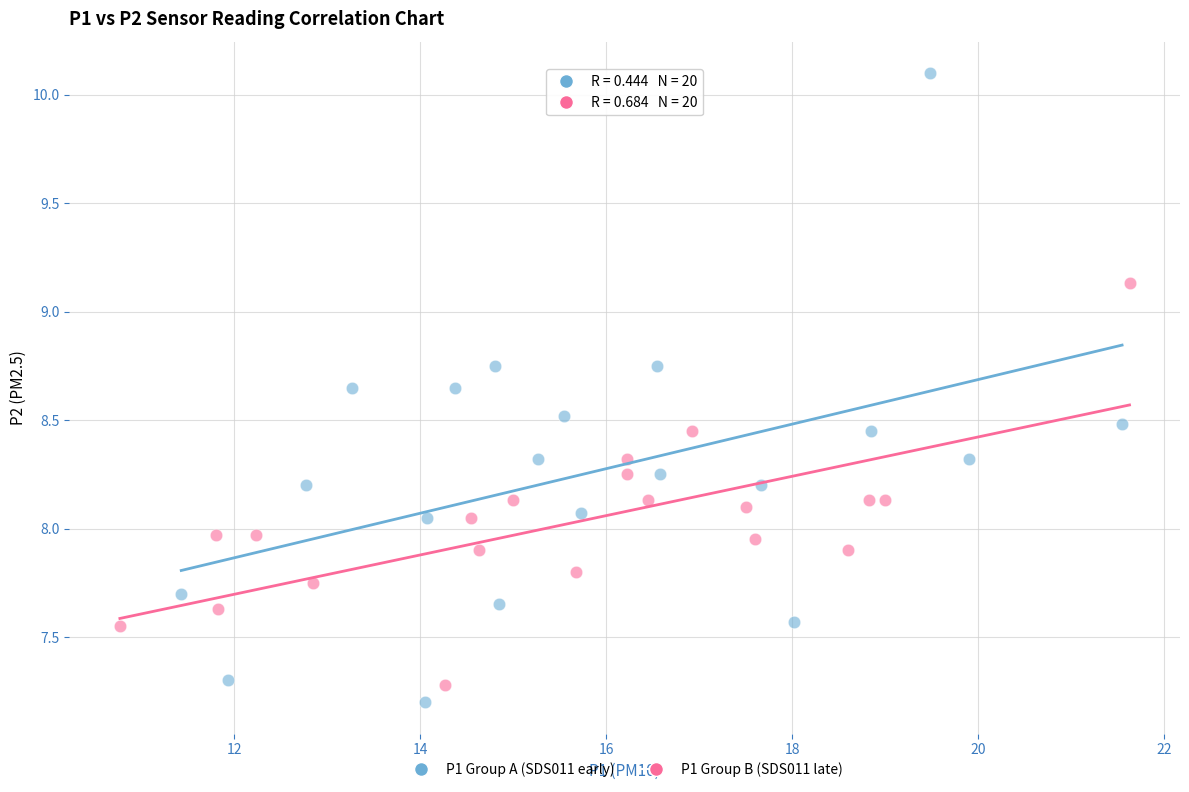

Which series has the largest Y range (max minus min)?

P1 Group A (SDS011 early)